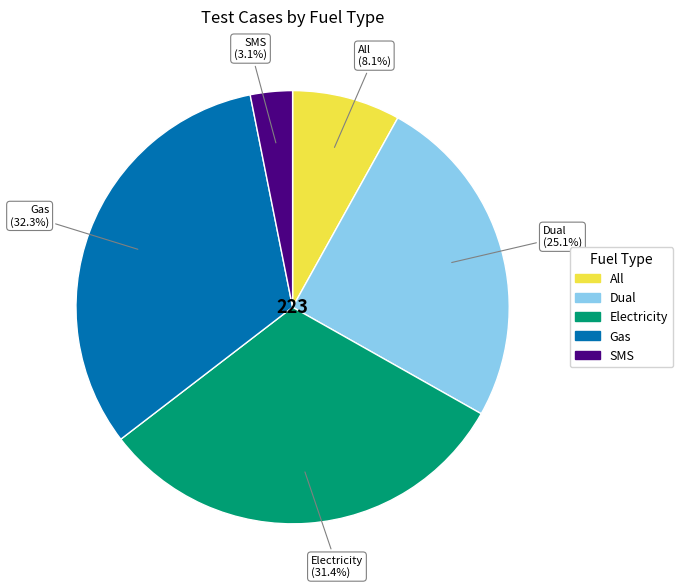

Count the number of slices in the pie.

5